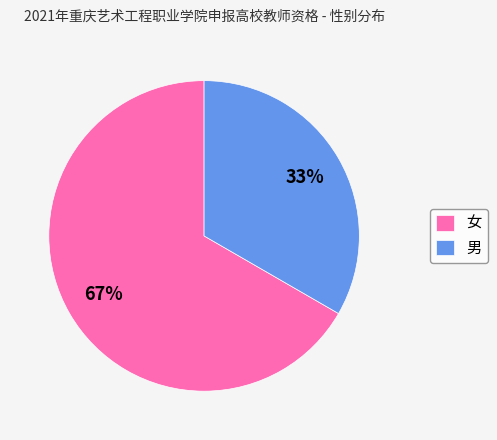

Combined, do 男 and 女 account for over 50%?

Yes